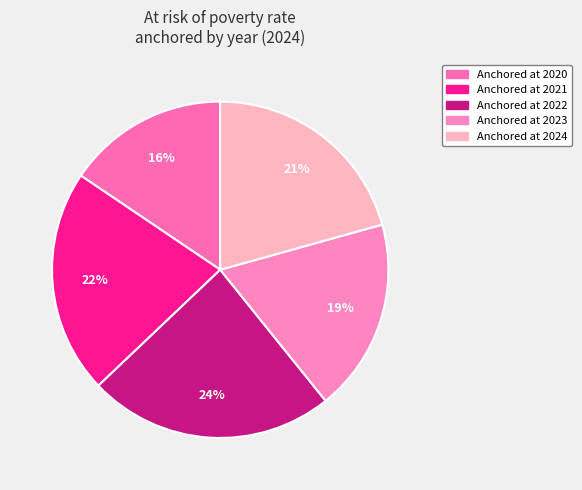

True or false: Anchored at 2020 accounts for 27% of the total.

False